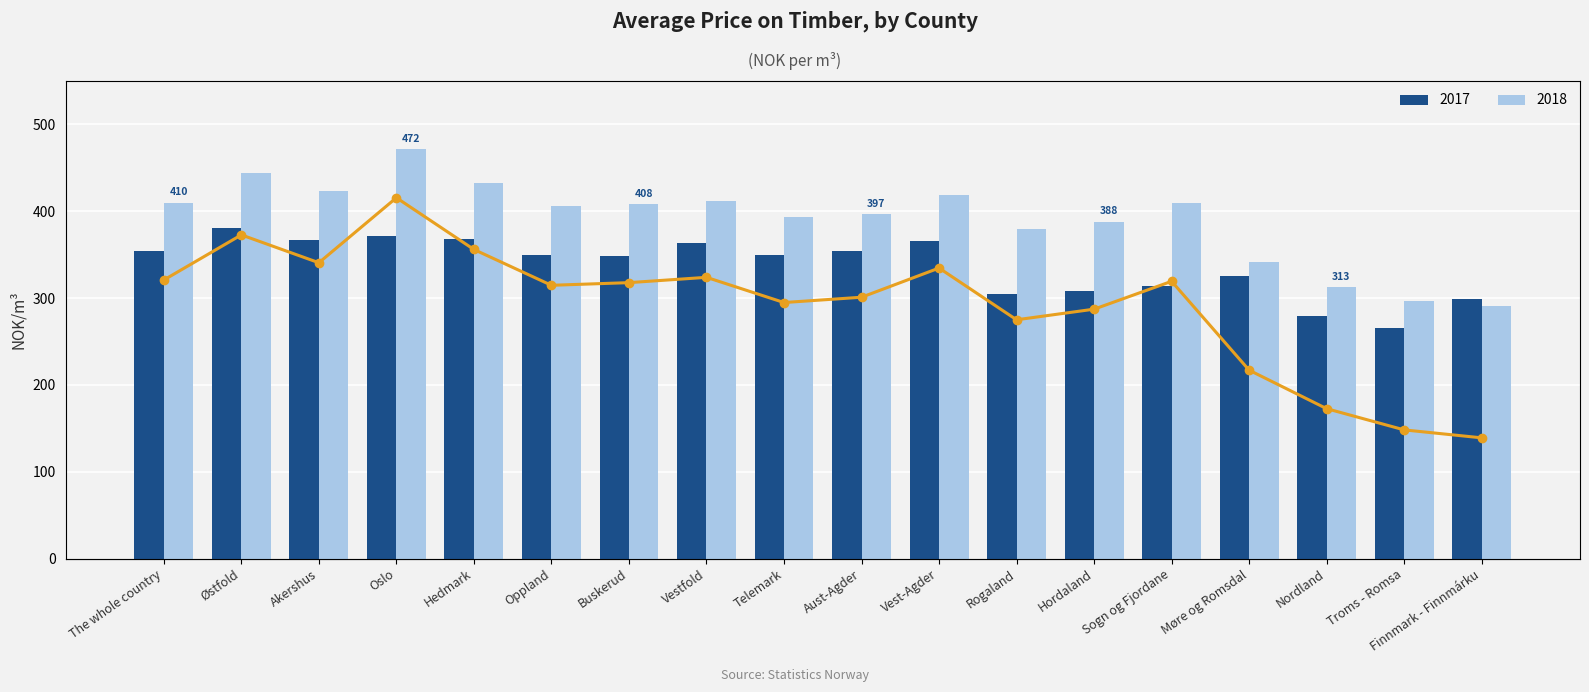

List the labels in order of value, smallest first.

Finnmark - Finnmárku, Troms - Romsa, Nordland, Møre og Romsdal, Rogaland, Hordaland, Telemark, Aust-Agder, Oppland, Buskerud, Sogn og Fjordane, The whole country, Vestfold, Vest-Agder, Akershus, Hedmark, Østfold, Oslo